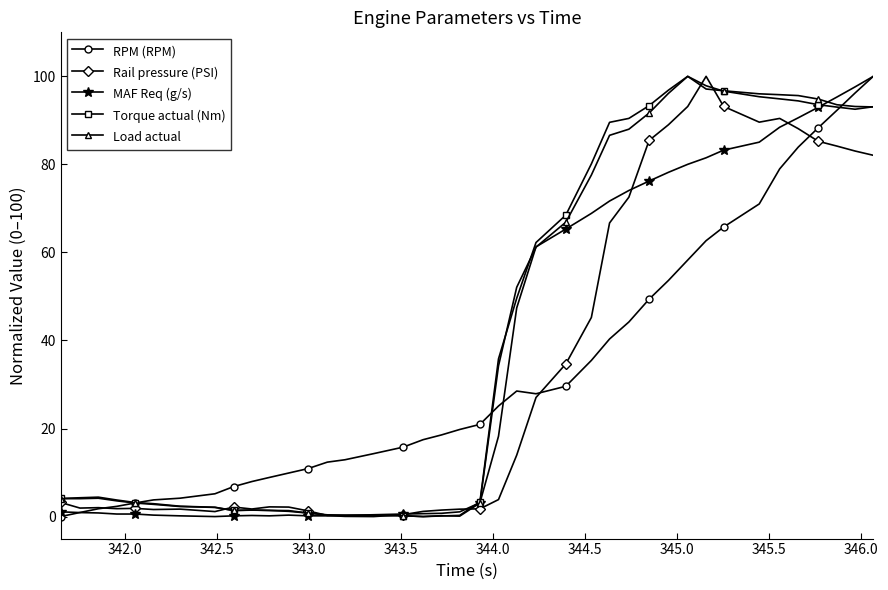

What is the maximum value for RPM (RPM)?

100.0